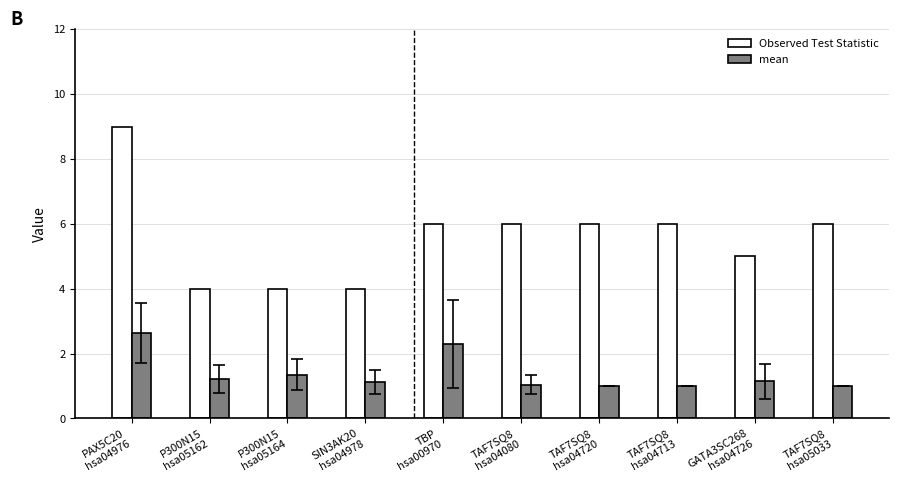

True or false: Observed Test Statistic has a value of 7.7 at GATA3SC268
hsa04726.

False